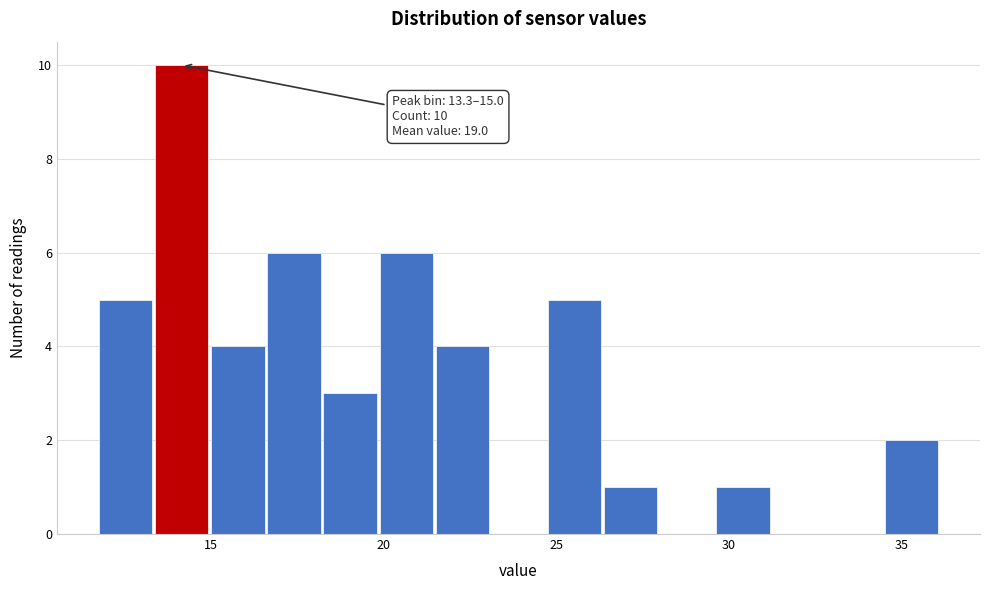

Around what value on the x-axis is the tallest bar? Give the approximate position of its centre, as read against the axis.

14.0